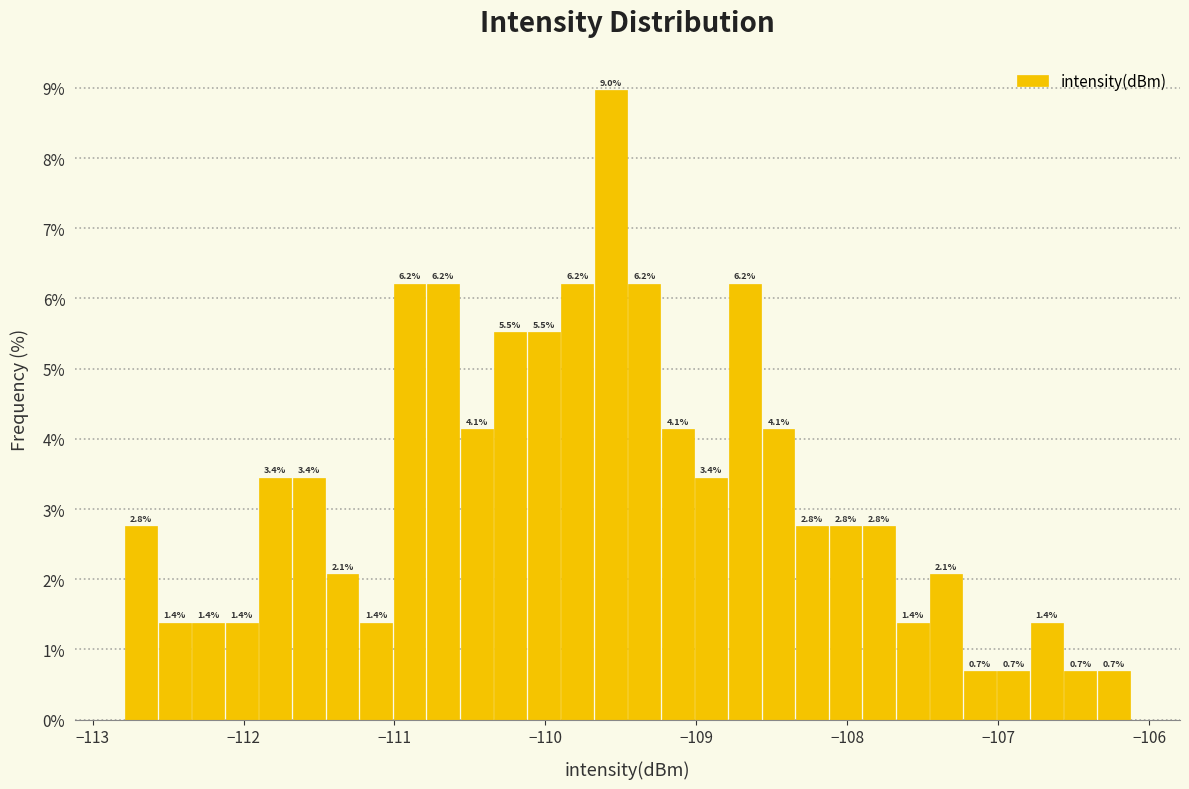

Around what value on the x-axis is the tallest bar? Give the approximate position of its centre, as read against the axis.

-109.6